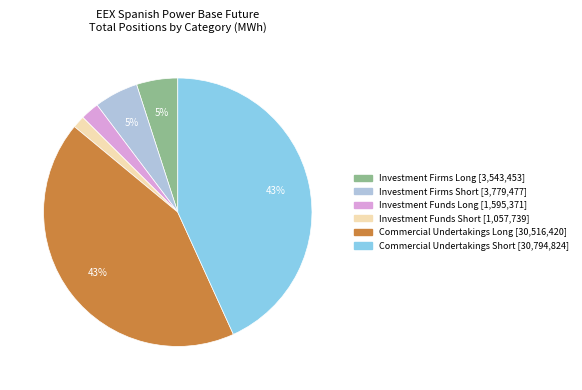

To the nearest percent, what is the combined percentage of Investment Funds Short and Commercial Undertakings Long?

44%